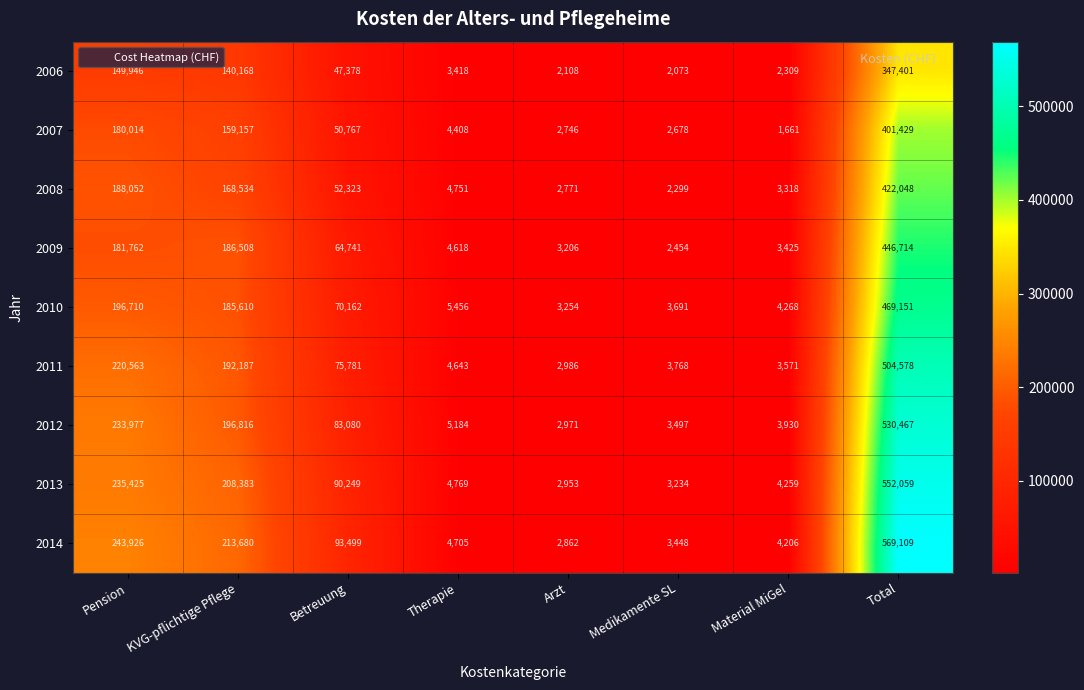

Rank the series at Betreuung from lowest to highest value.

2006, 2007, 2008, 2009, 2010, 2011, 2012, 2013, 2014